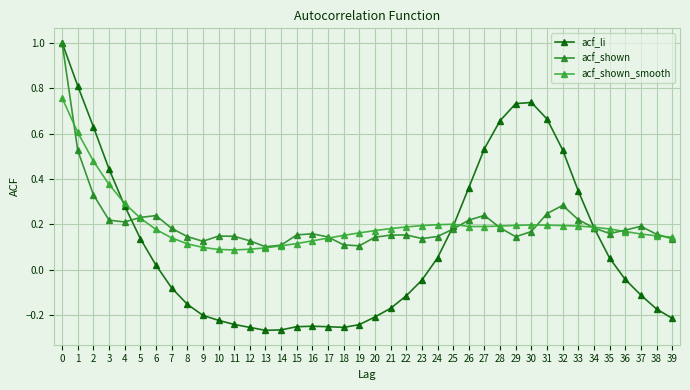

How many positive values does the acf_li series have?

19